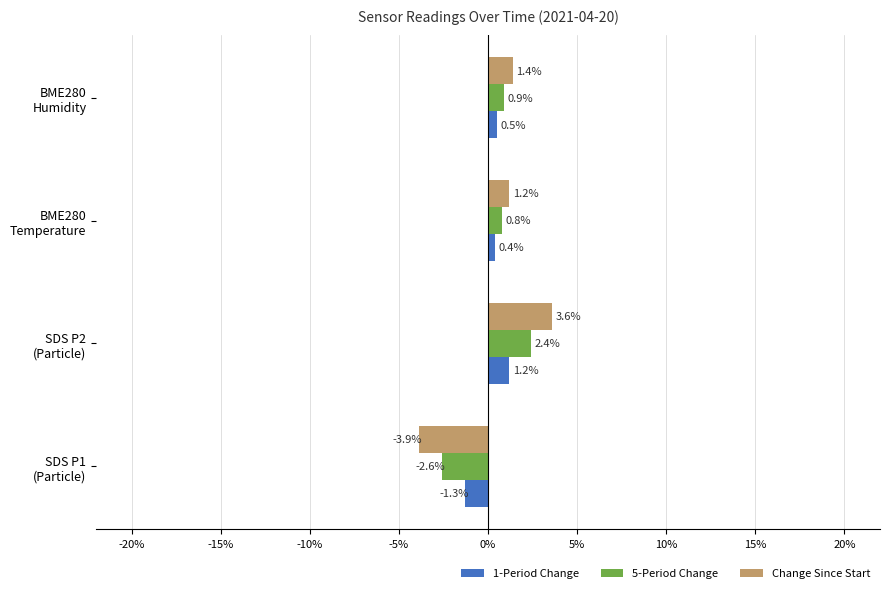

Which series has the widest spread of values?

Change Since Start